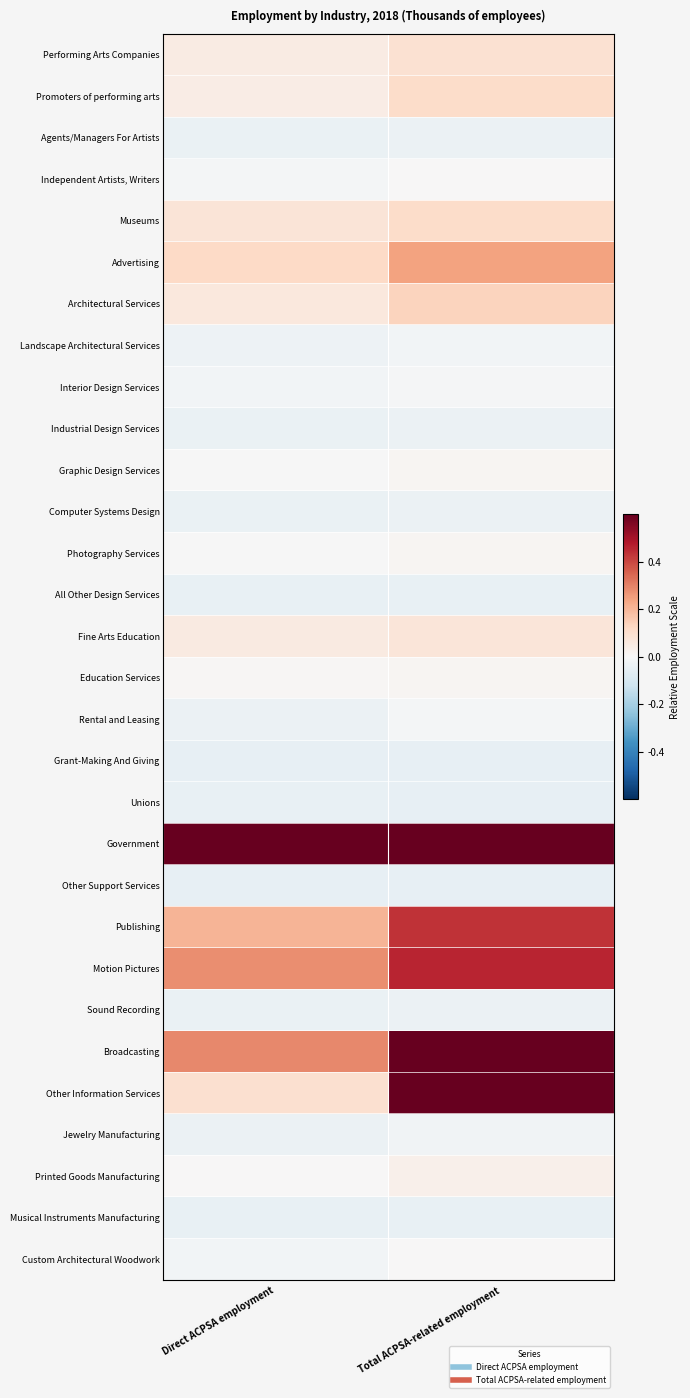

At which category is the sum across all series the highest?

Total ACPSA-related employment